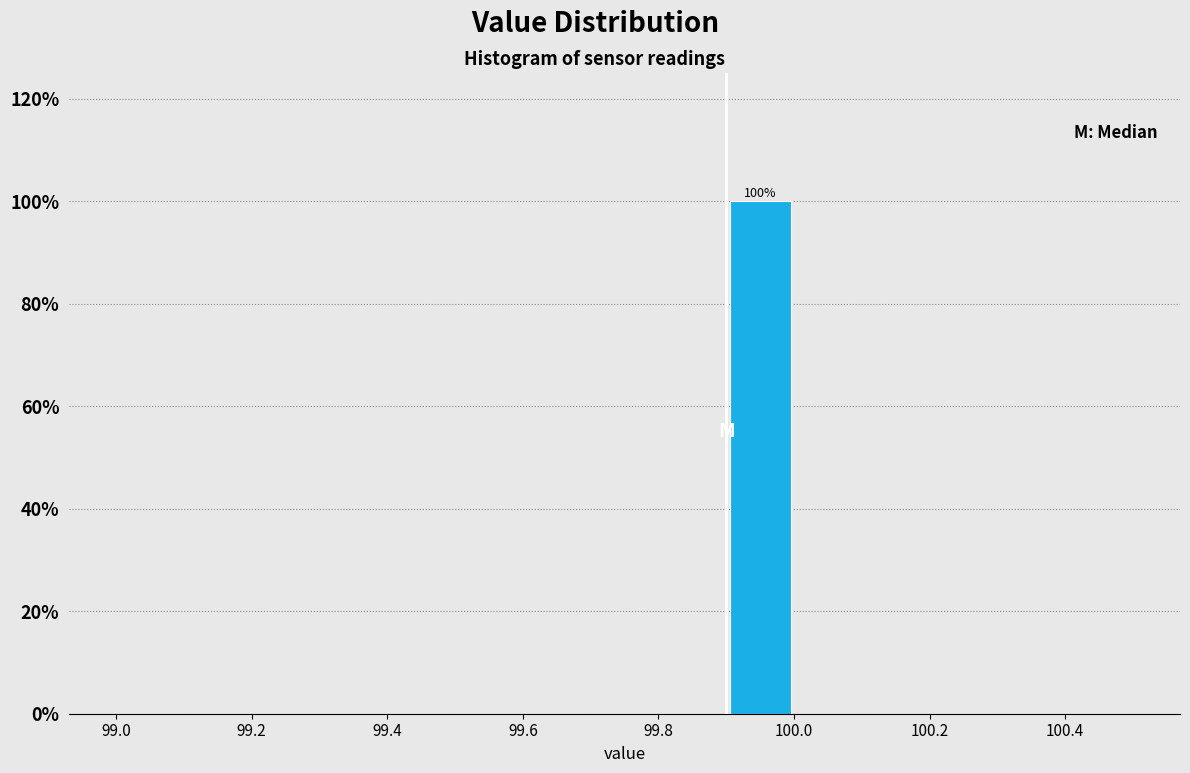

Which range on the x-axis has the tallest bar?

99.9 to 100.0